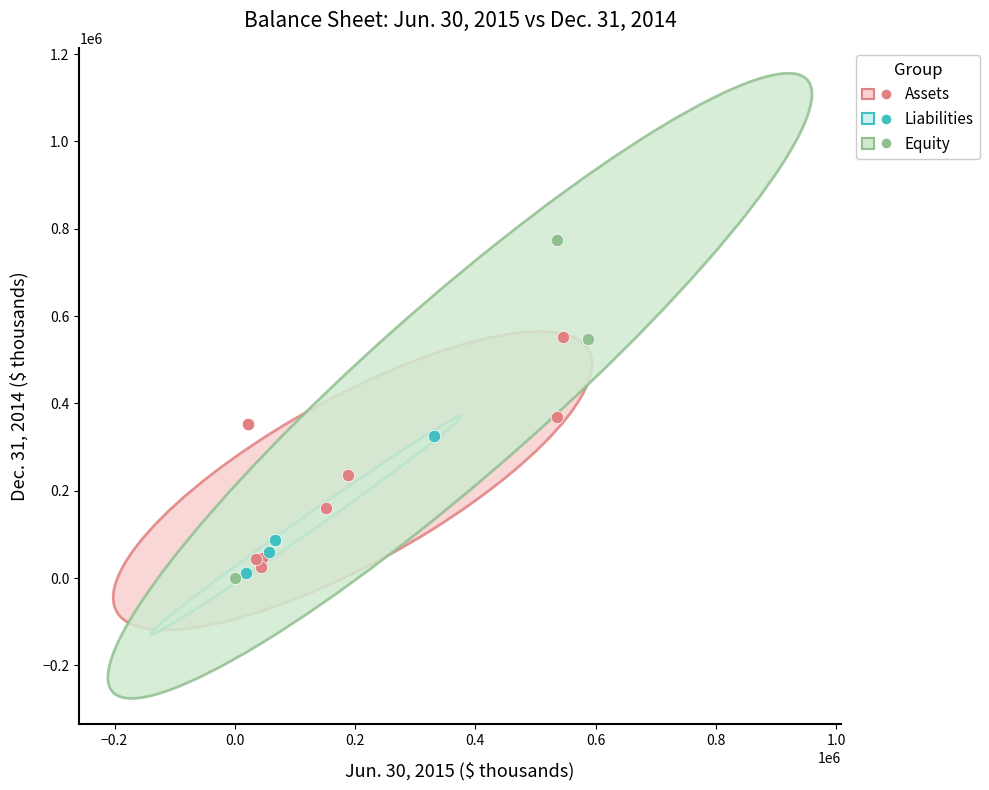

Which series contains the highest Y value?

Equity